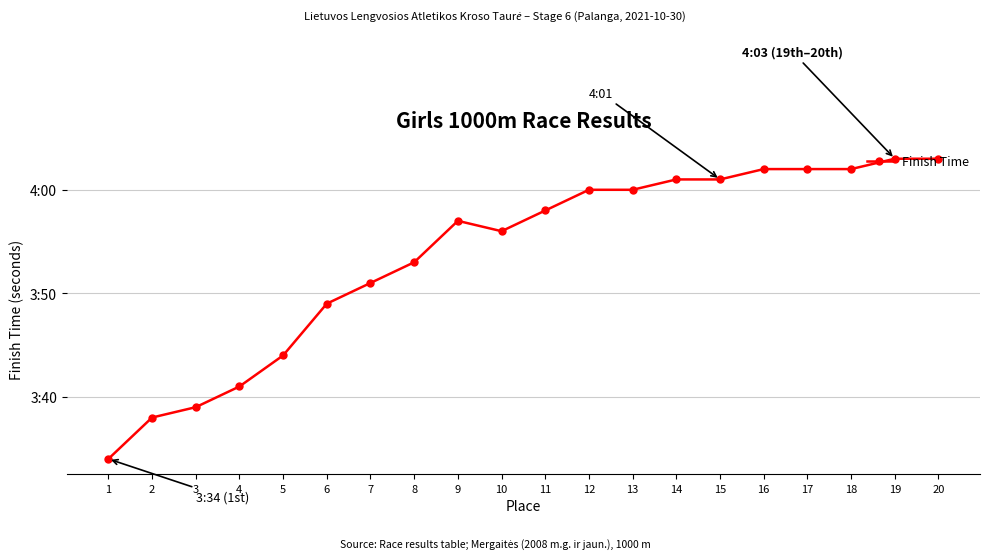

Which label corresponds to the largest value in the chart?

19